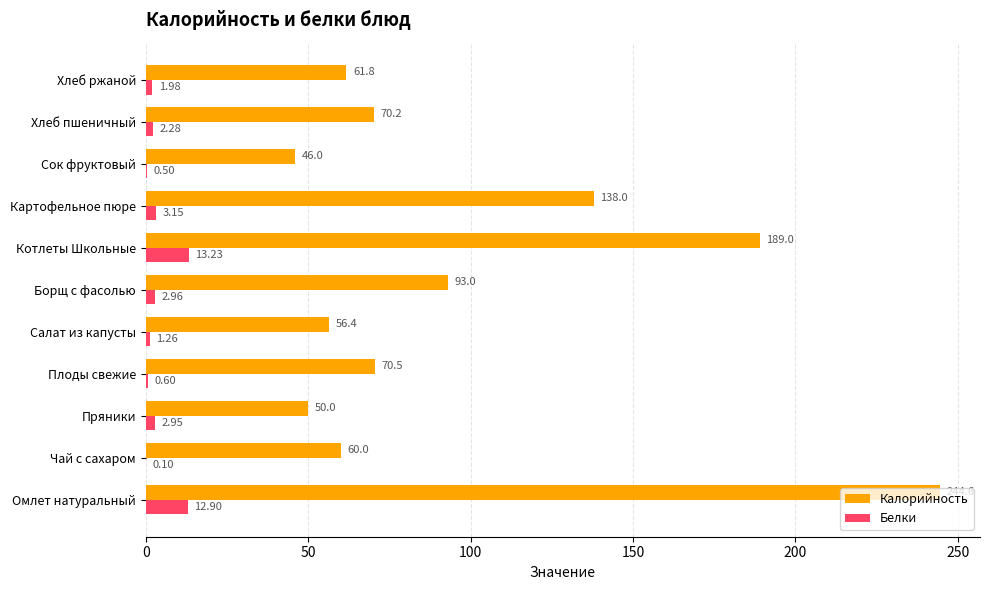

What is the sum of the Калорийность values at Салат из капусты and Пряники?

106.4